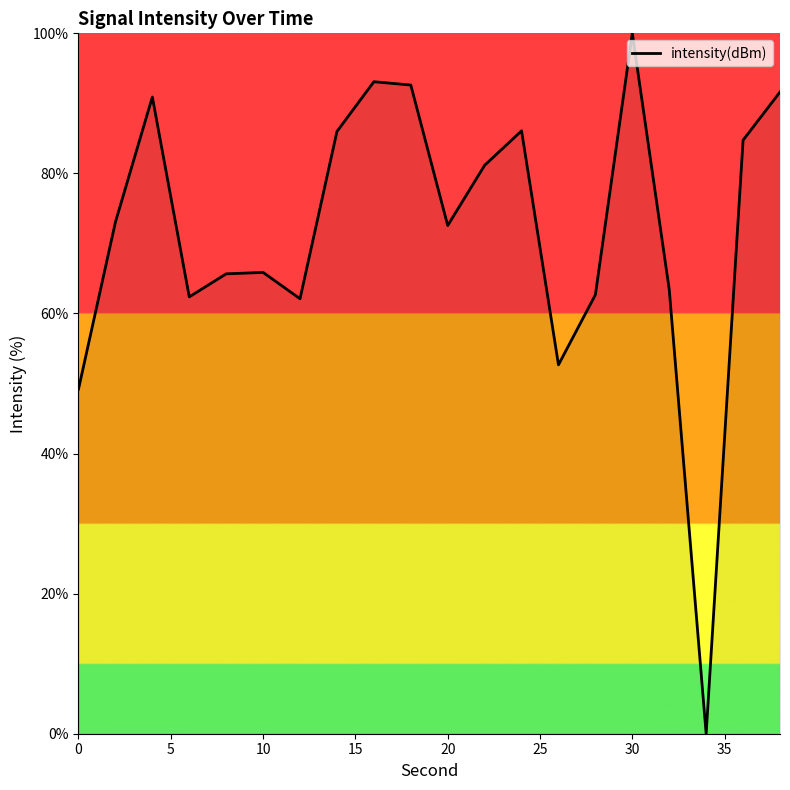

What is the difference between the maximum and minimum values?

100.0